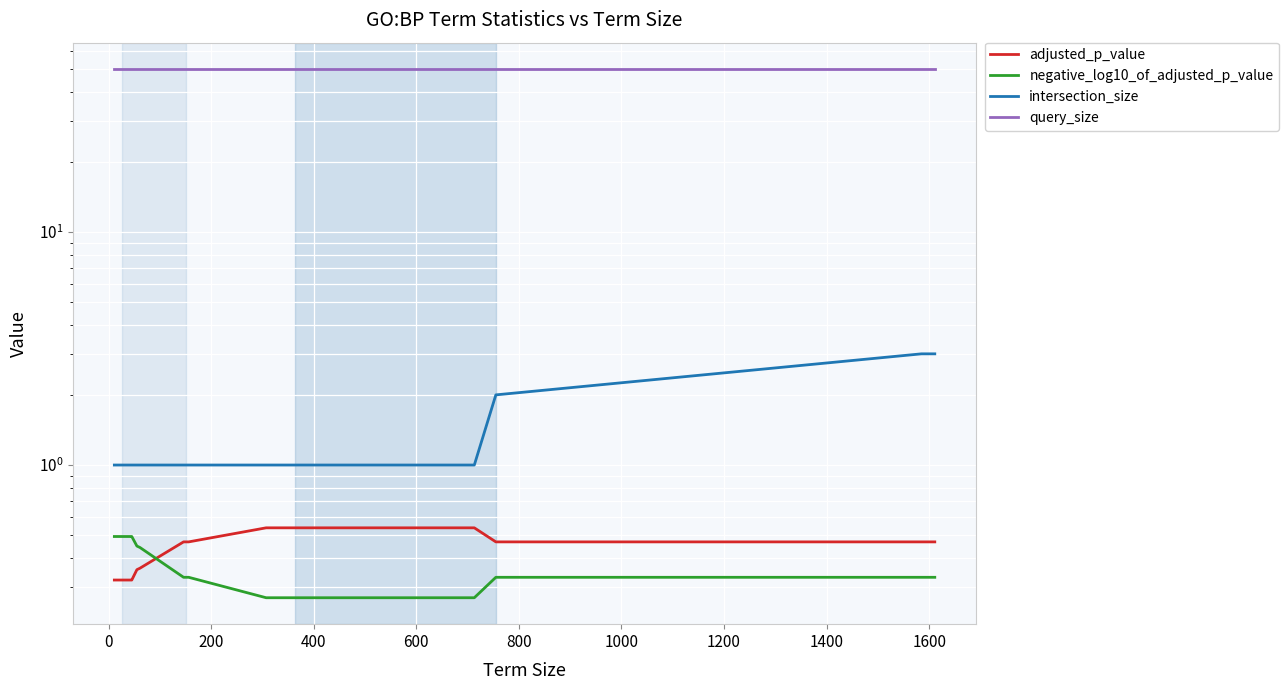

What are all the series names shown in the legend?

adjusted_p_value, negative_log10_of_adjusted_p_value, intersection_size, query_size